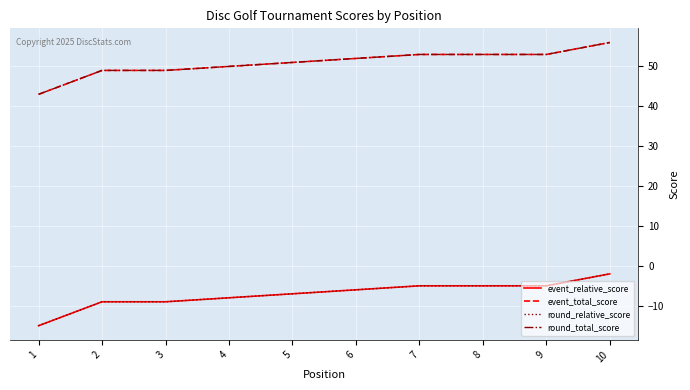

List the series in order of their peak value, highest first.

event_total_score, round_total_score, event_relative_score, round_relative_score